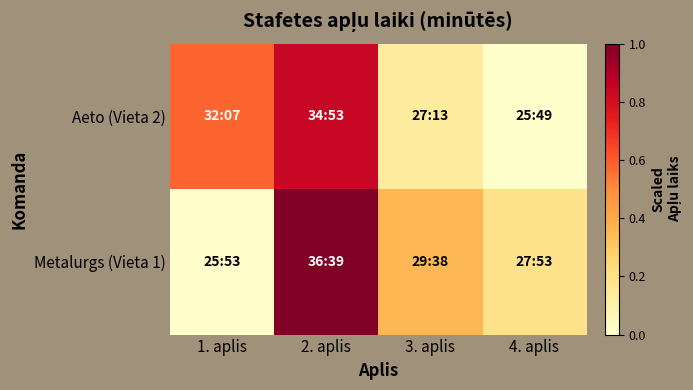

Reading right to left, transcribe all the data shown in this chart.

Aeto (Vieta 2): 4. aplis=0.0	3. aplis=0.1	2. aplis=0.8	1. aplis=0.6
Metalurgs (Vieta 1): 4. aplis=0.2	3. aplis=0.4	2. aplis=1.0	1. aplis=0.0